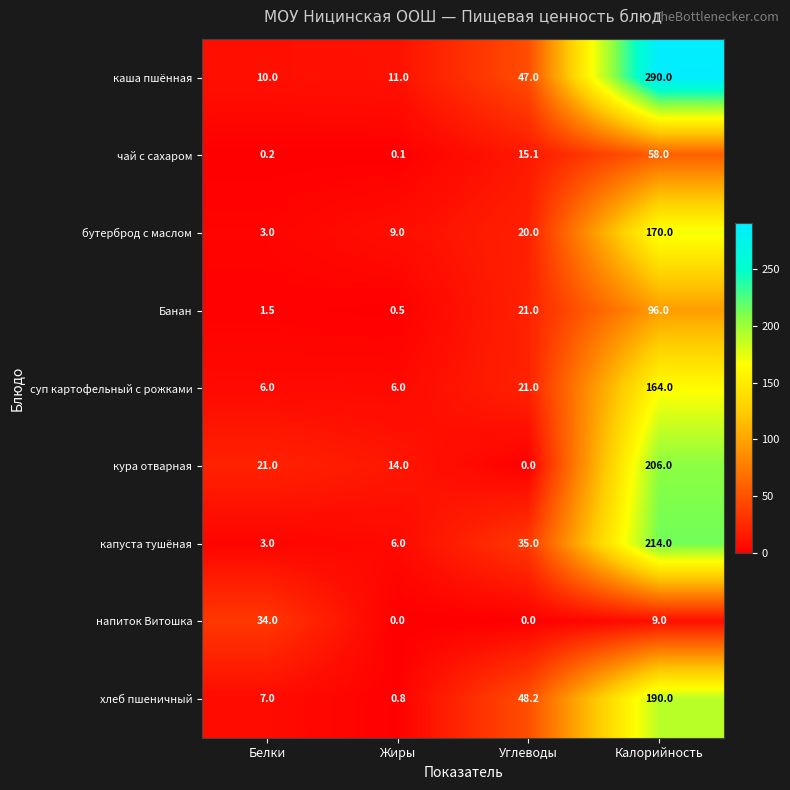

What is the minimum value for каша пшённая?

10.0